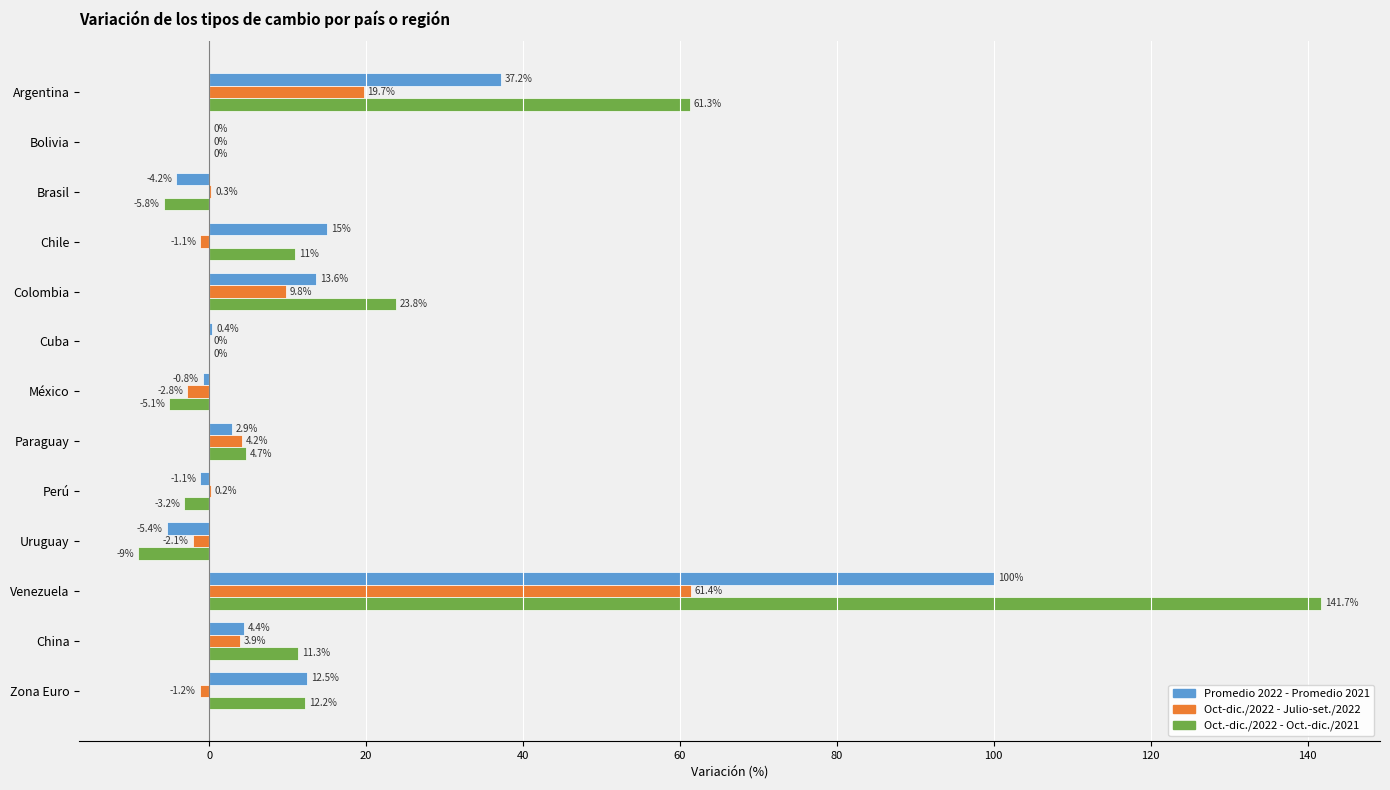

How many series are shown in this chart?

3